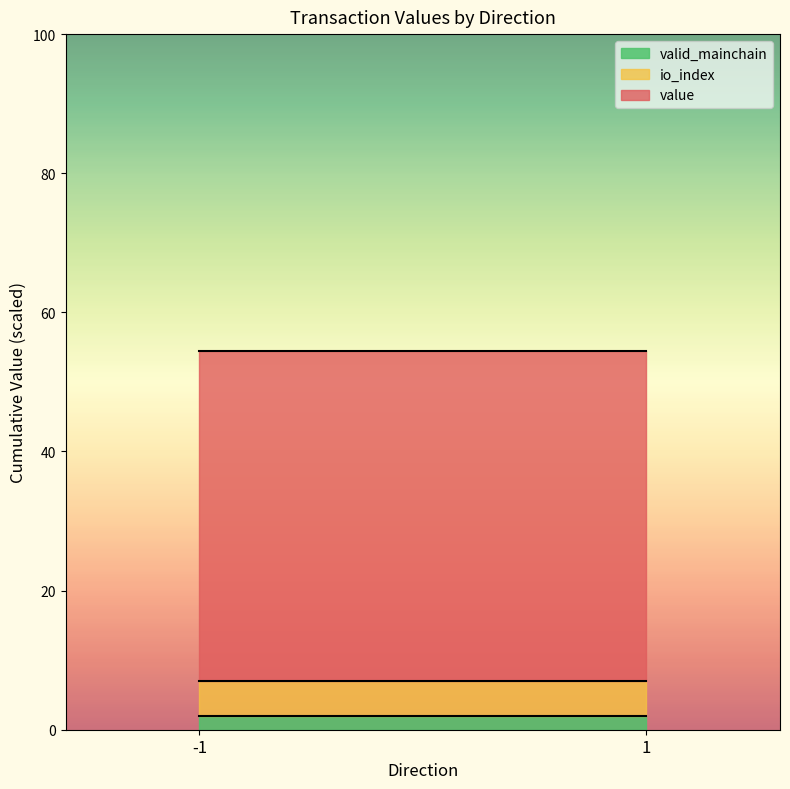

At which category does value reach its first local valley?

1